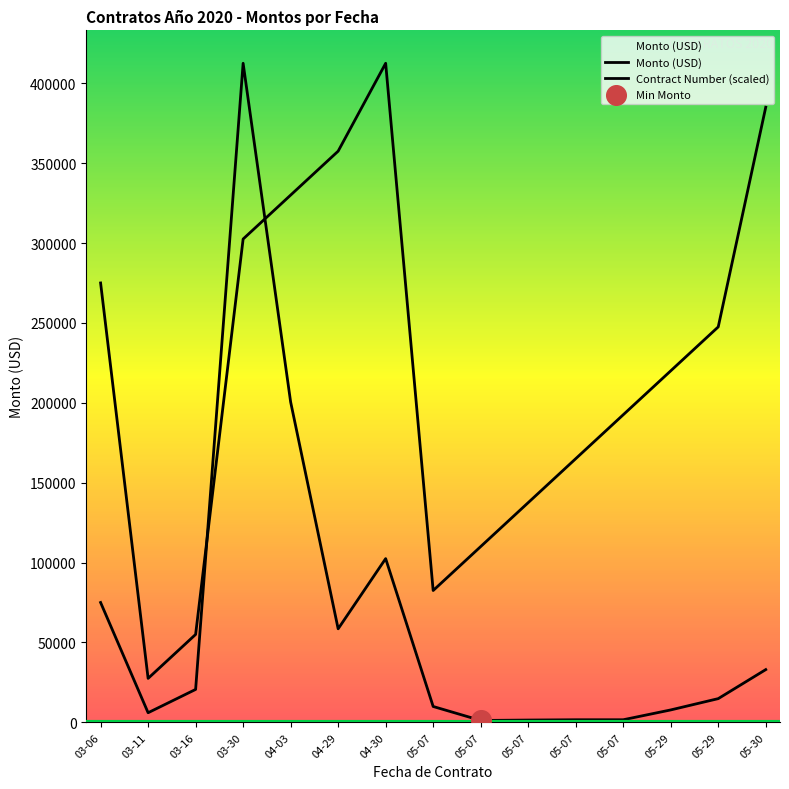

Which series contains the lowest Y value?

Monto (USD)